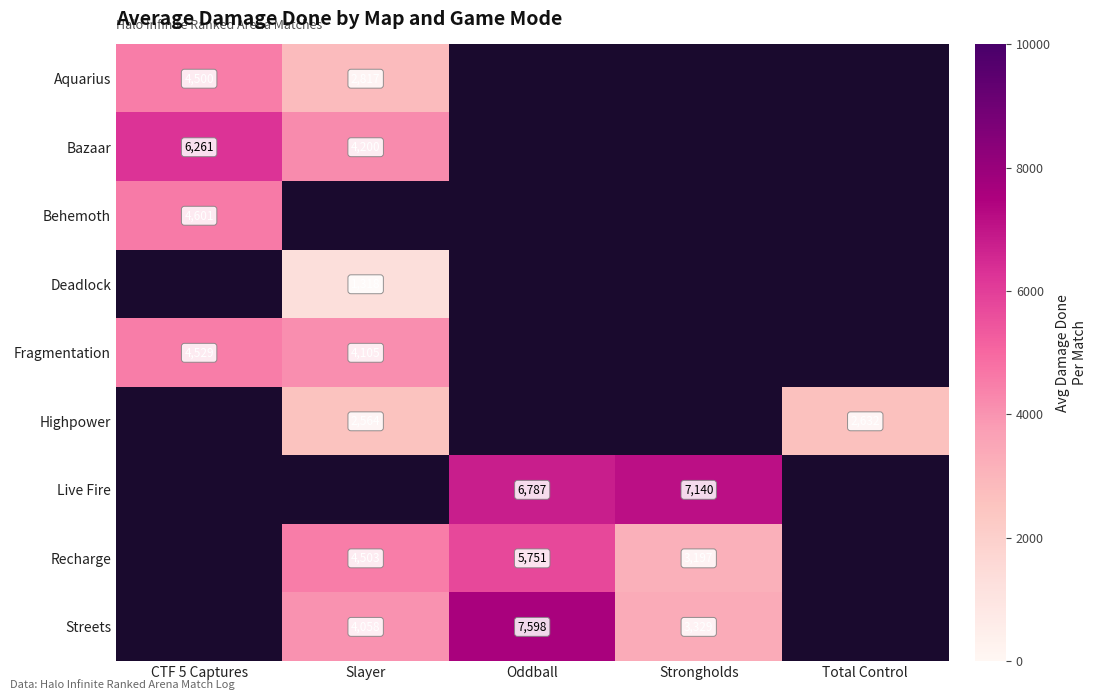

At how many categories does at least one series exceed 2383?

5